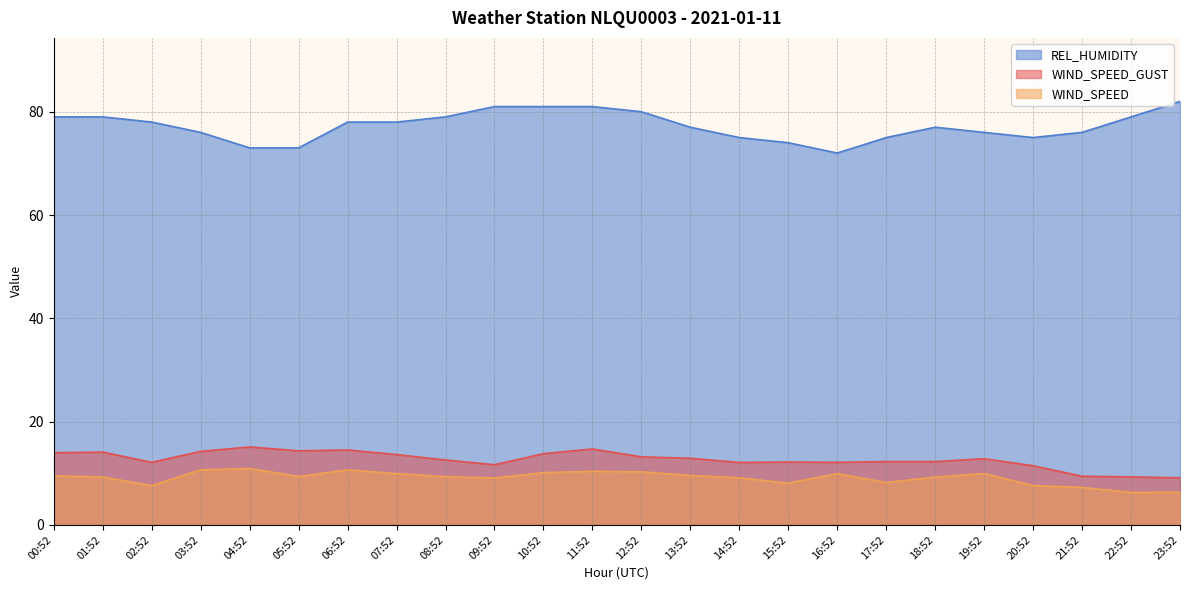

What is the average value of the REL_HUMIDITY series?

77.2